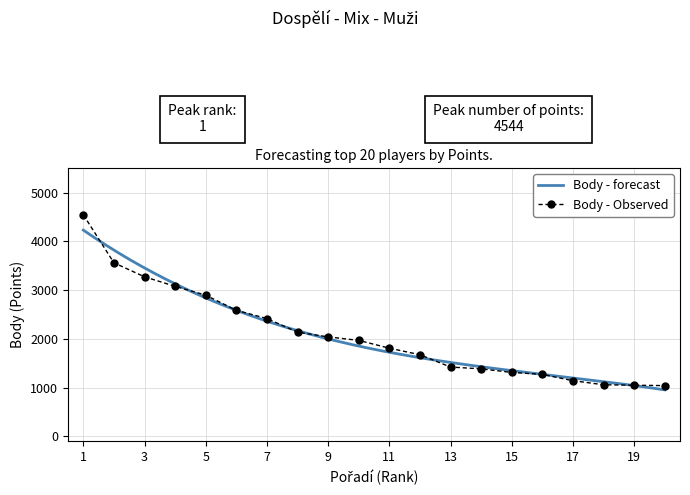

The value of Body - Observed at 13 is 1866. True or false?

False